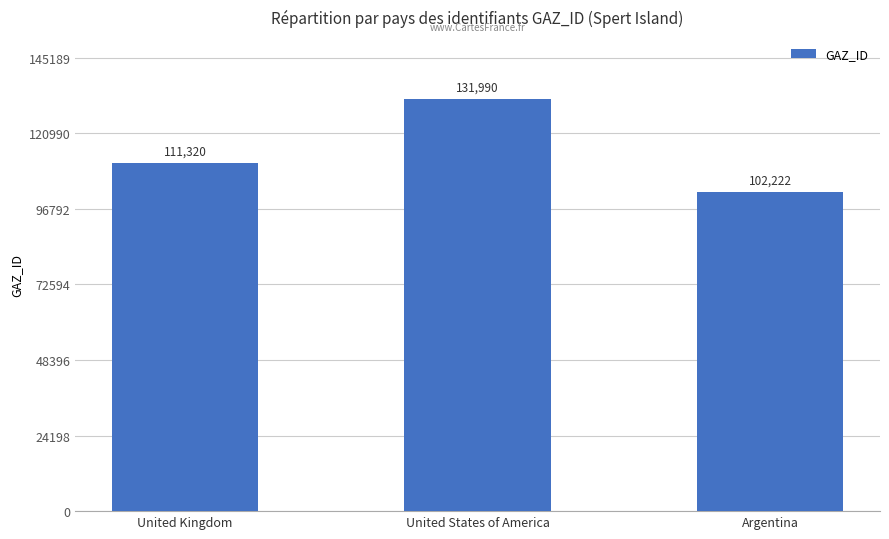

Reading left to right, transcribe all the data shown in this chart.

111320	131990	102222